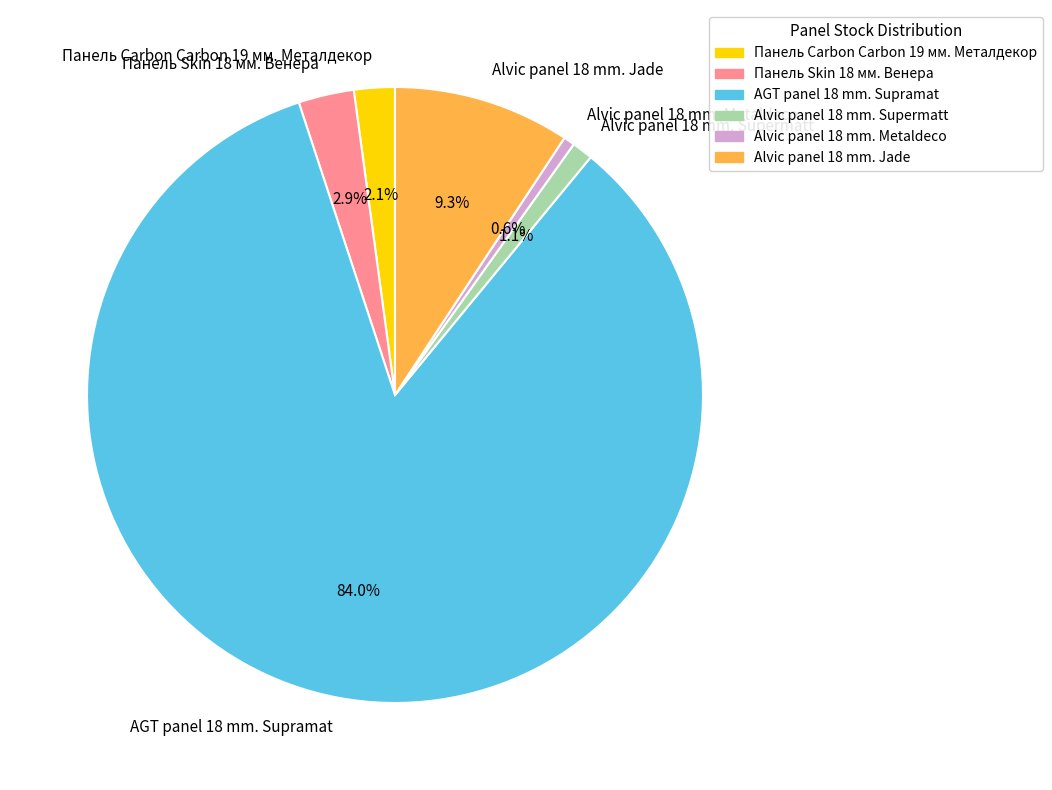

Rank the categories by value from highest to lowest.

AGT panel 18 mm. Supramat, Alvic panel 18 mm. Jade, Панель Skin 18 мм. Венера, Панель Carbon Carbon 19 мм. Металдекор, Alvic panel 18 mm. Supermatt, Alvic panel 18 mm. Metaldeco